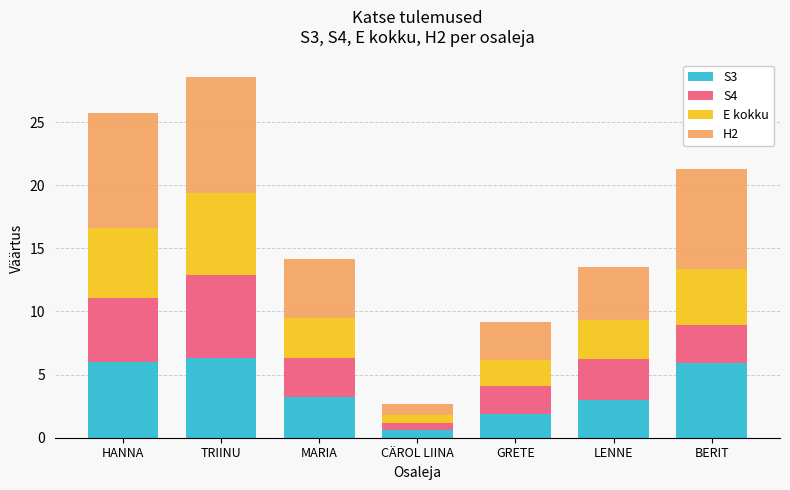

At which category is the sum across all series the highest?

TRIINU